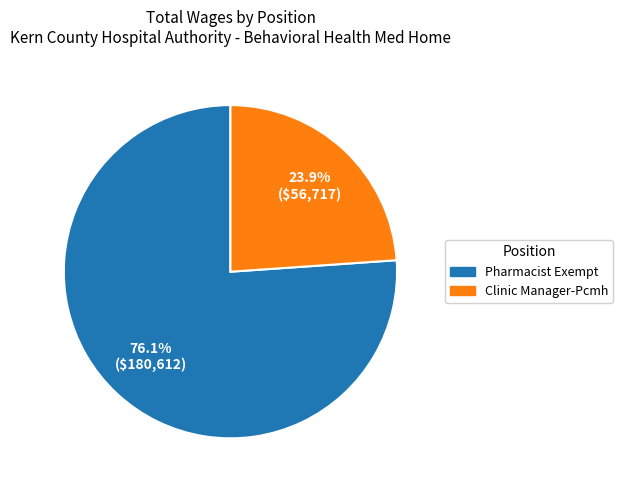

What is the total percentage of Pharmacist Exempt and Clinic Manager-Pcmh?

100.0%